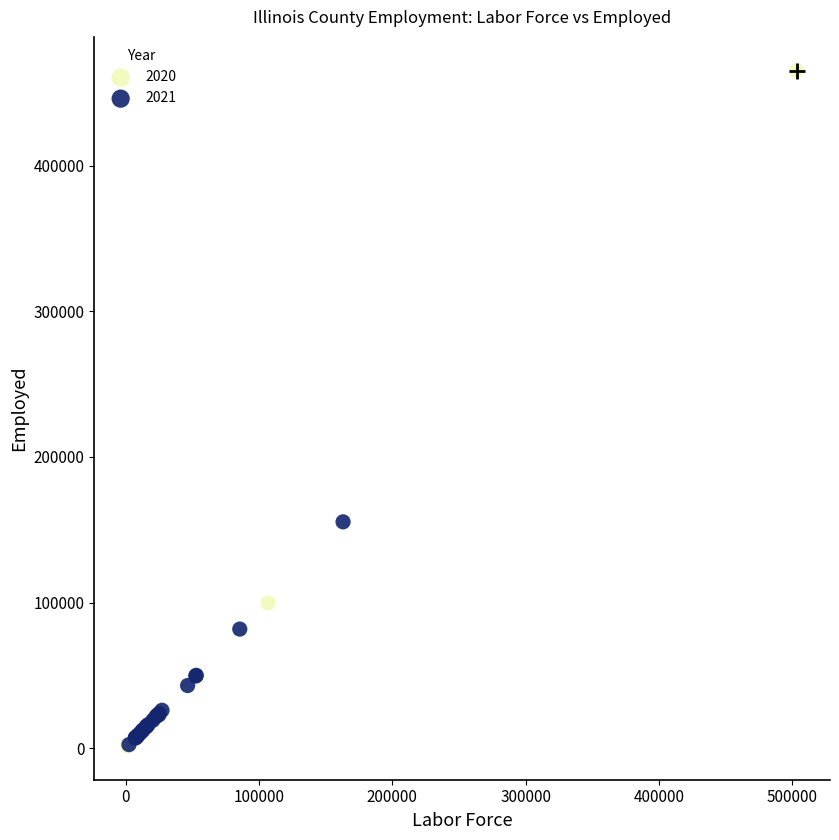

What are all the series names shown in the legend?

2020, 2021